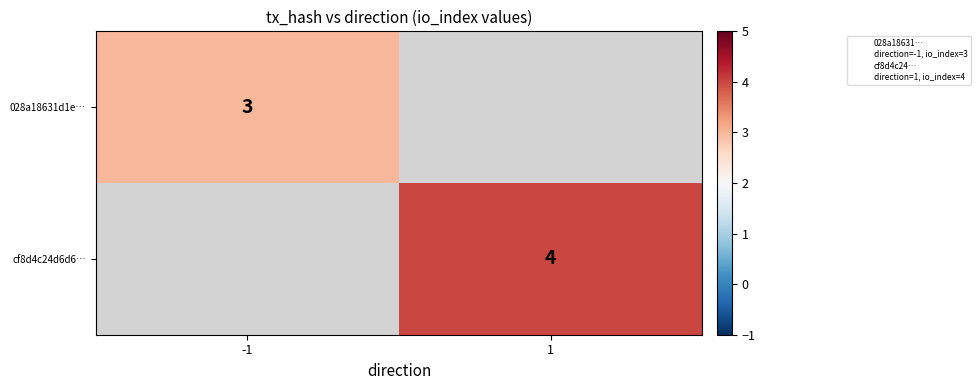

At how many categories does at least one series exceed 3?

1